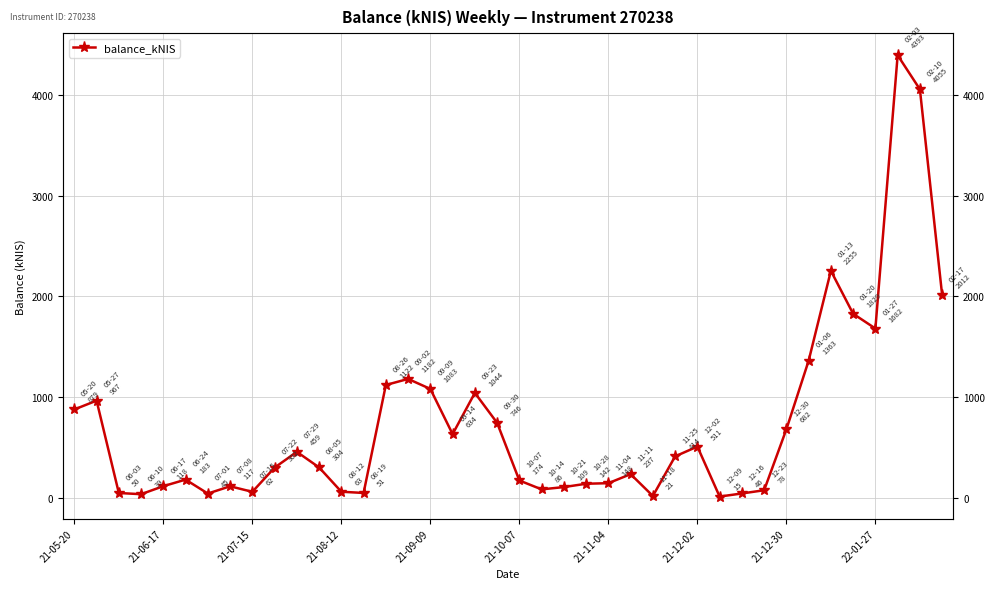

Count the number of values greater than 304.

20